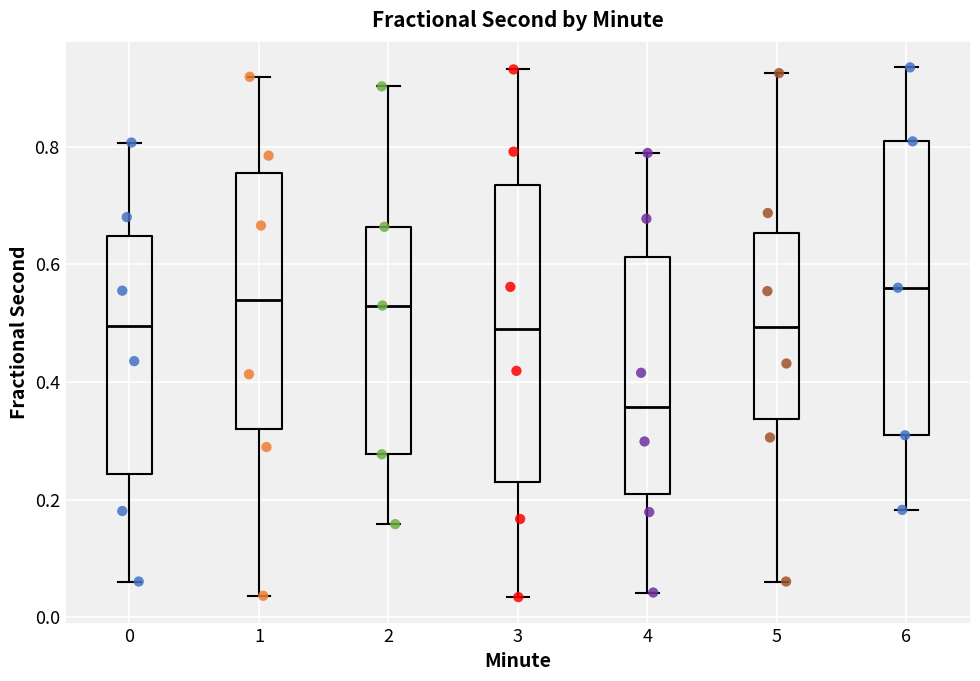

Reading left to right, transcribe this box plot: for each box, give where its median line is, the range the box spans, and where its two whiskers end, as read against the y-axis. The values are not printed on the chart, so give them approximately, as read against the axis.

0: median 0.50, box 0.24 to 0.64, whiskers 0.06 to 0.80
1: median 0.54, box 0.32 to 0.76, whiskers 0.04 to 0.92
2: median 0.52, box 0.28 to 0.66, whiskers 0.16 to 0.90
3: median 0.50, box 0.22 to 0.74, whiskers 0.04 to 0.94
4: median 0.36, box 0.20 to 0.62, whiskers 0.04 to 0.78
5: median 0.50, box 0.34 to 0.66, whiskers 0.06 to 0.92
6: median 0.56, box 0.30 to 0.80, whiskers 0.18 to 0.94